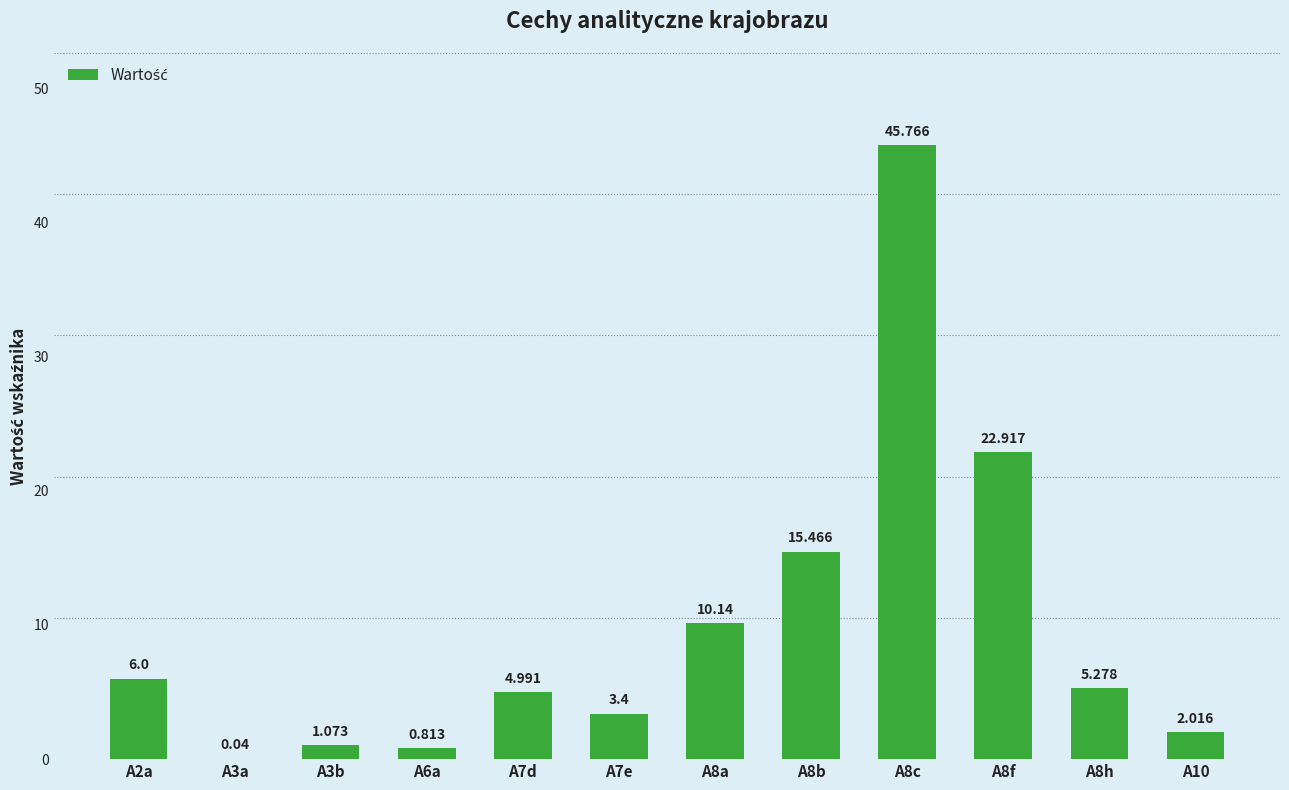

What is the change in value from A7e to A10?

-1.4